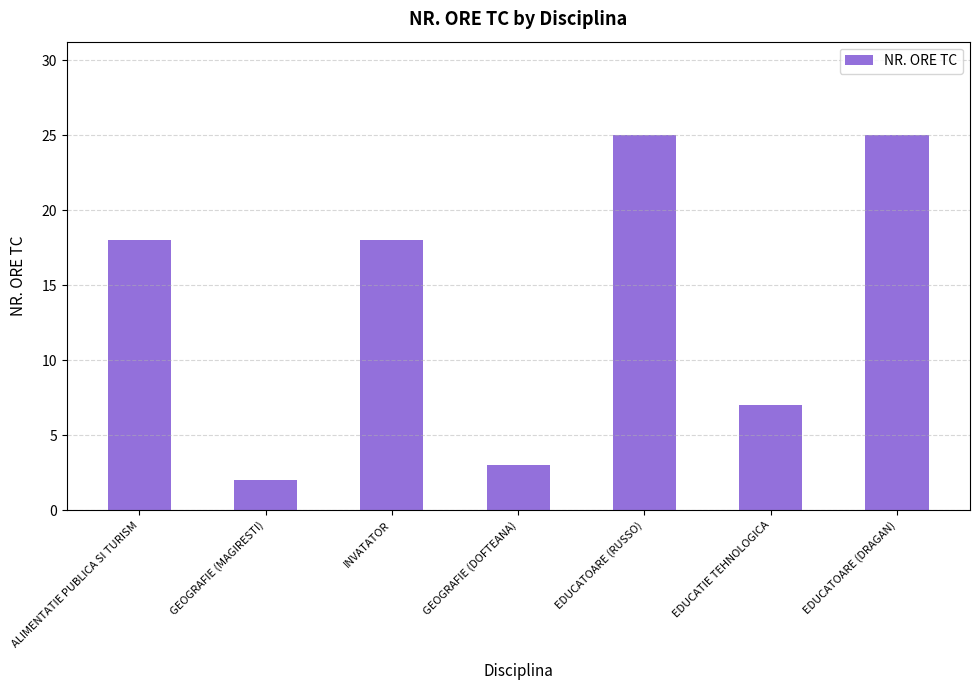

True or false: the data shows 2 at GEOGRAFIE (MAGIRESTI).

True